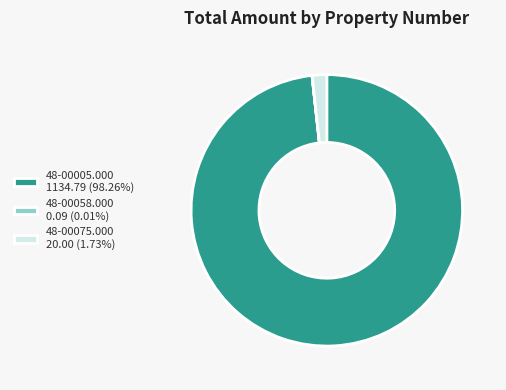

What is the ratio of the value at 48-00005.000 1134.79 (98.26%) to the value at 48-00075.000 20.00 (1.73%)?

56.7